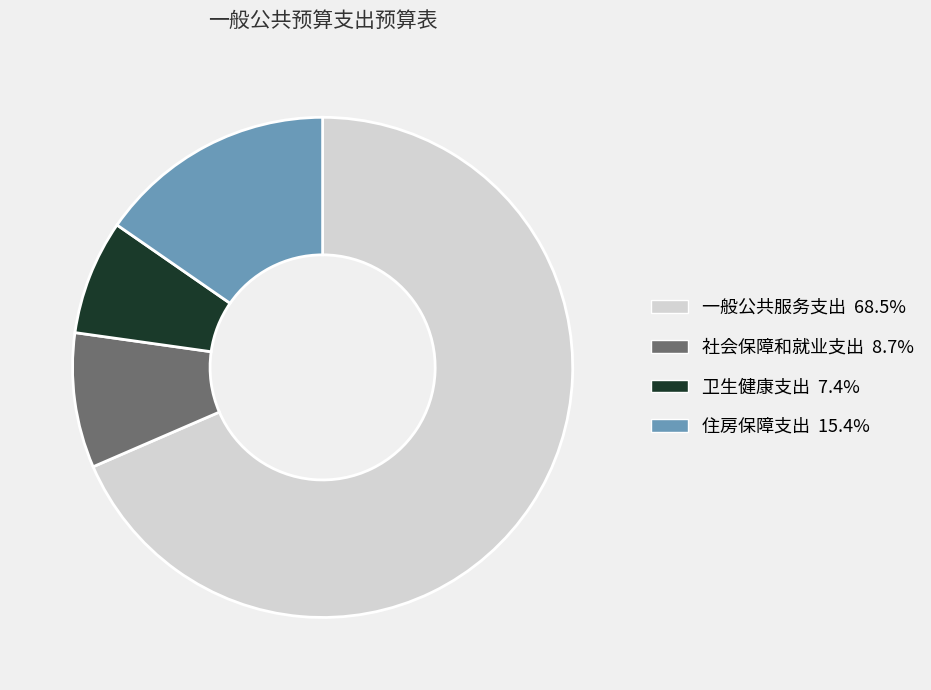

Is there a majority slice in this chart?

Yes